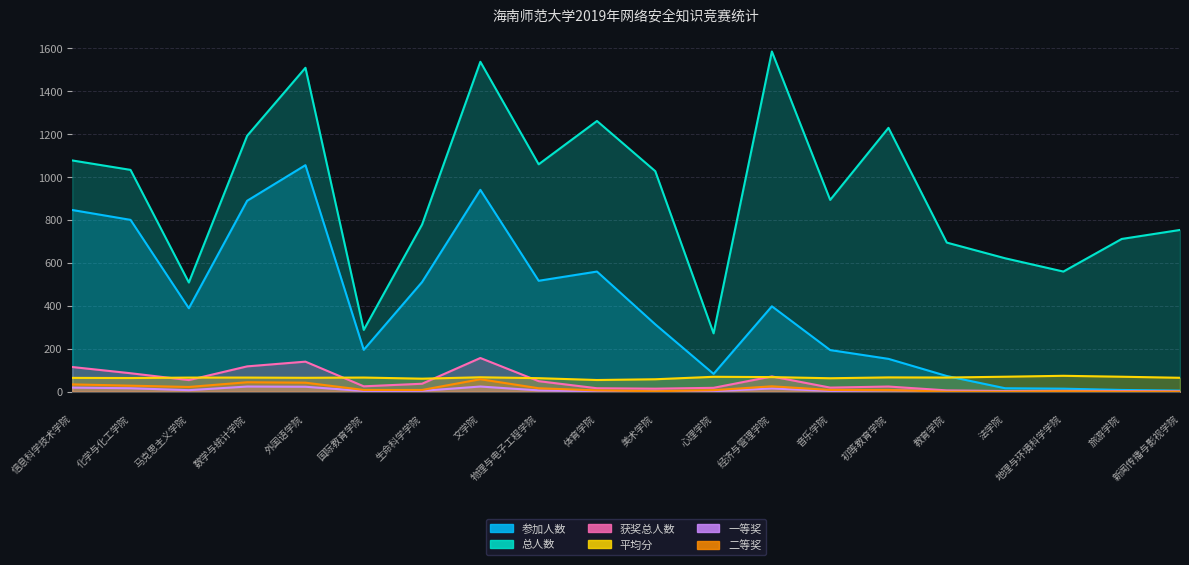

What is the difference between the second highest and second lowest values in the 总人数 series?

1250.0